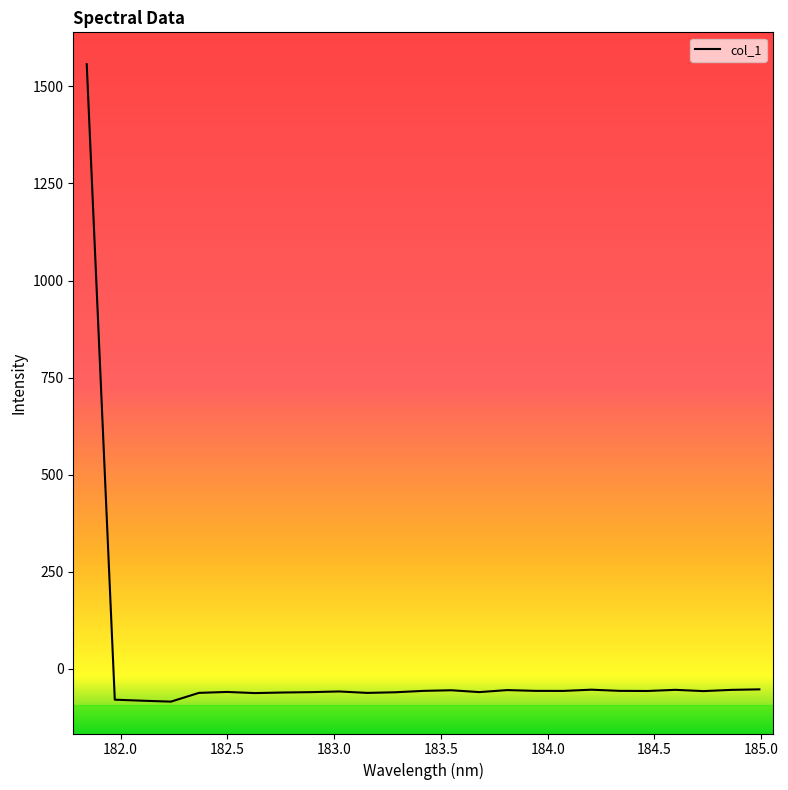

What is the minimum value shown in the chart?

-85.2